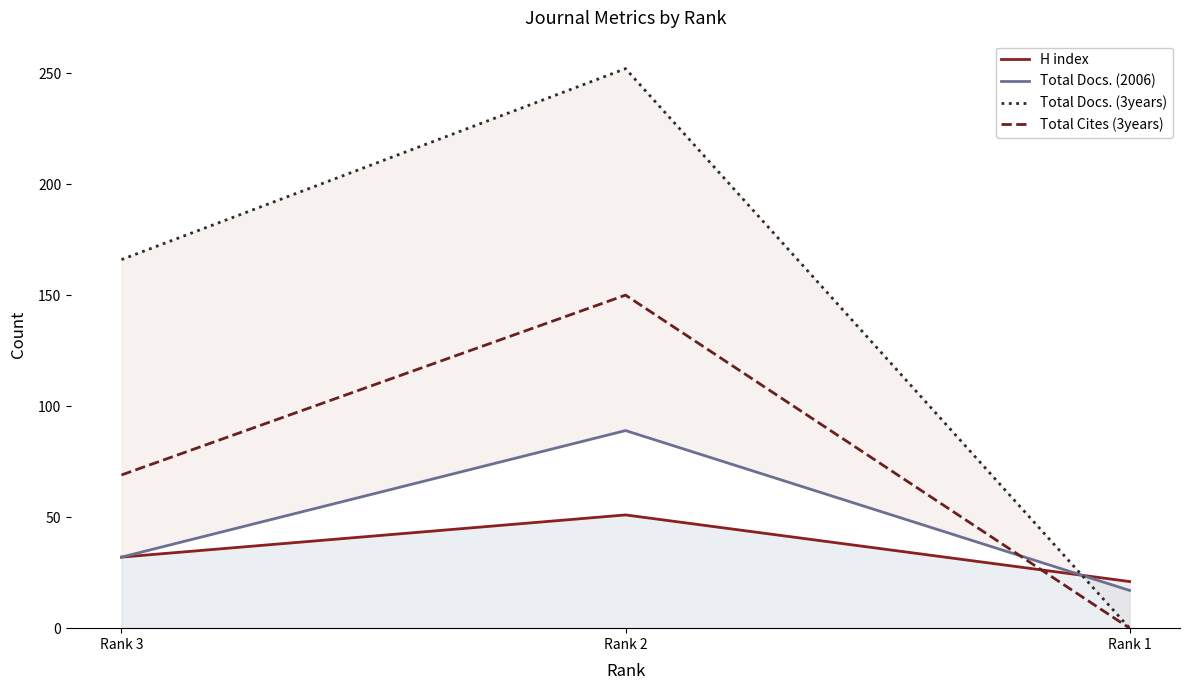

How many data points in Total Cites (3years) are less than 69?

1